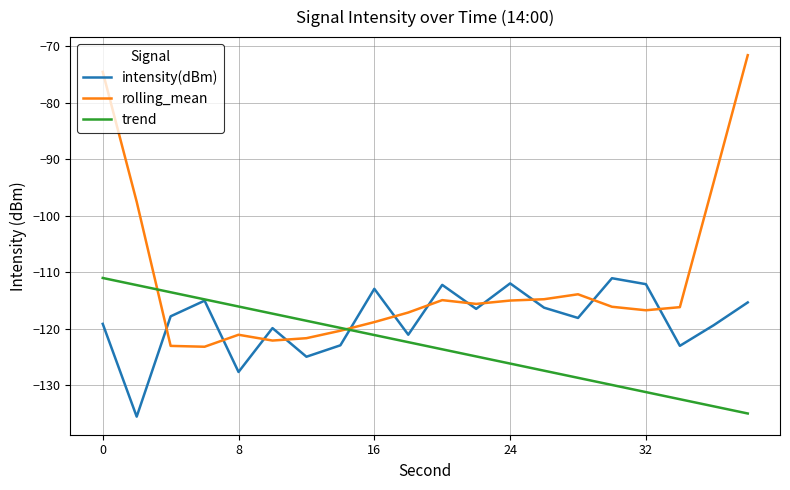

Which series has the largest total across all categories?

rolling_mean